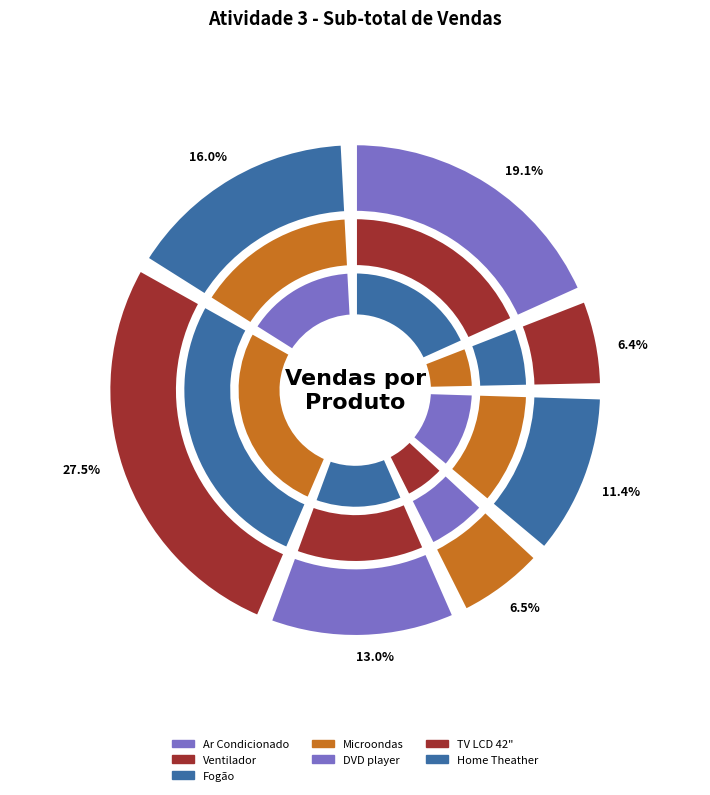

What percentage is the Ar Condicionado slice, to the nearest percent?

19%